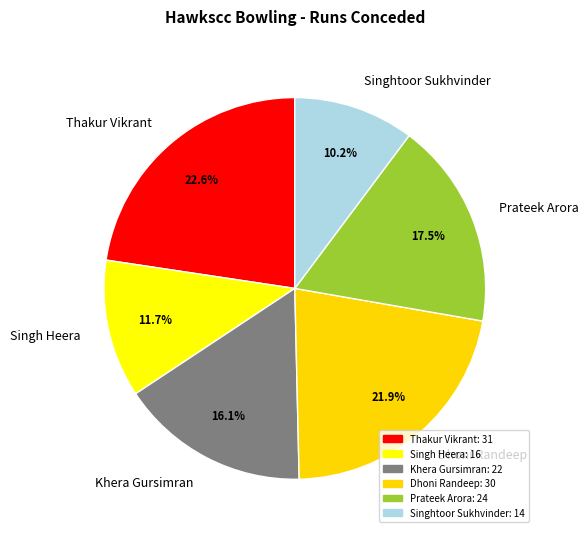

What is the ratio of the value at Singhtoor Sukhvinder to the value at Singh Heera?

0.9